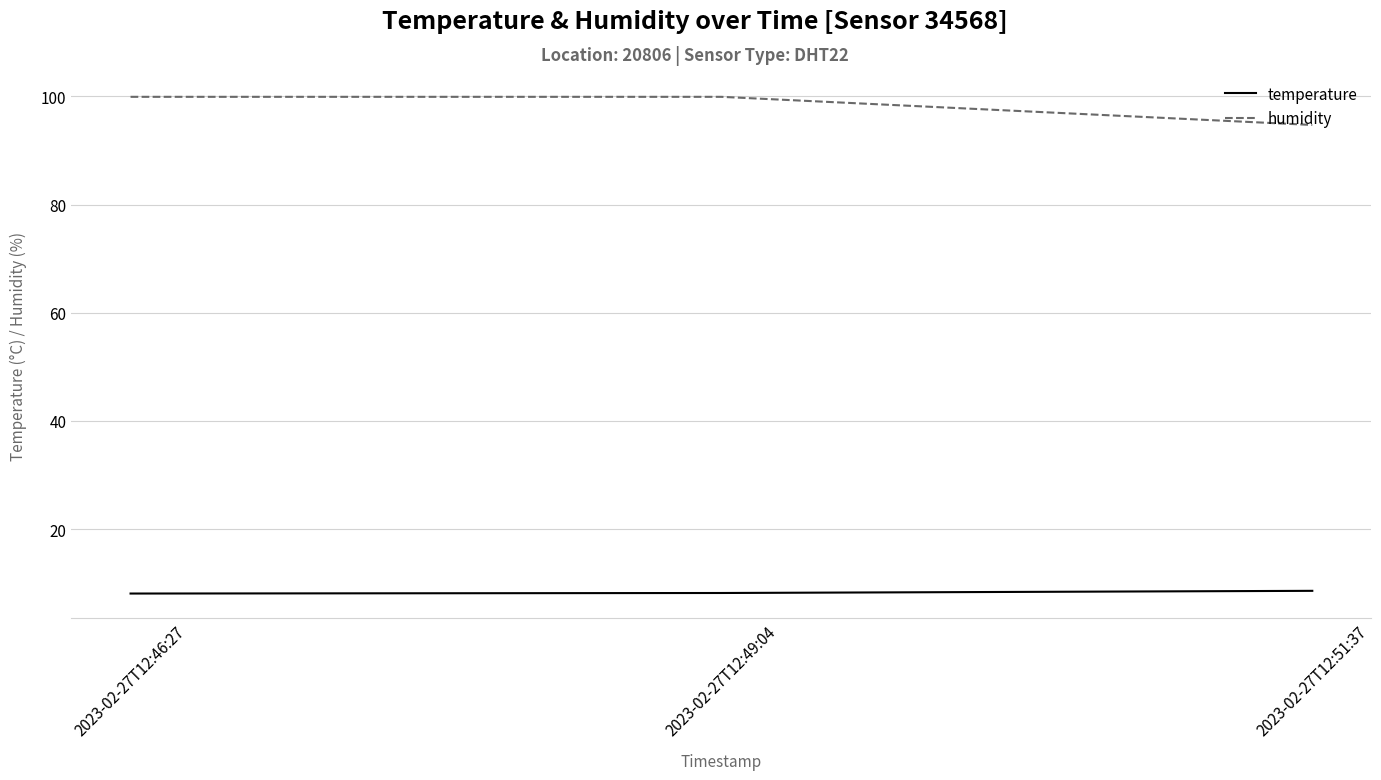

At how many categories does at least one series exceed 81?

3